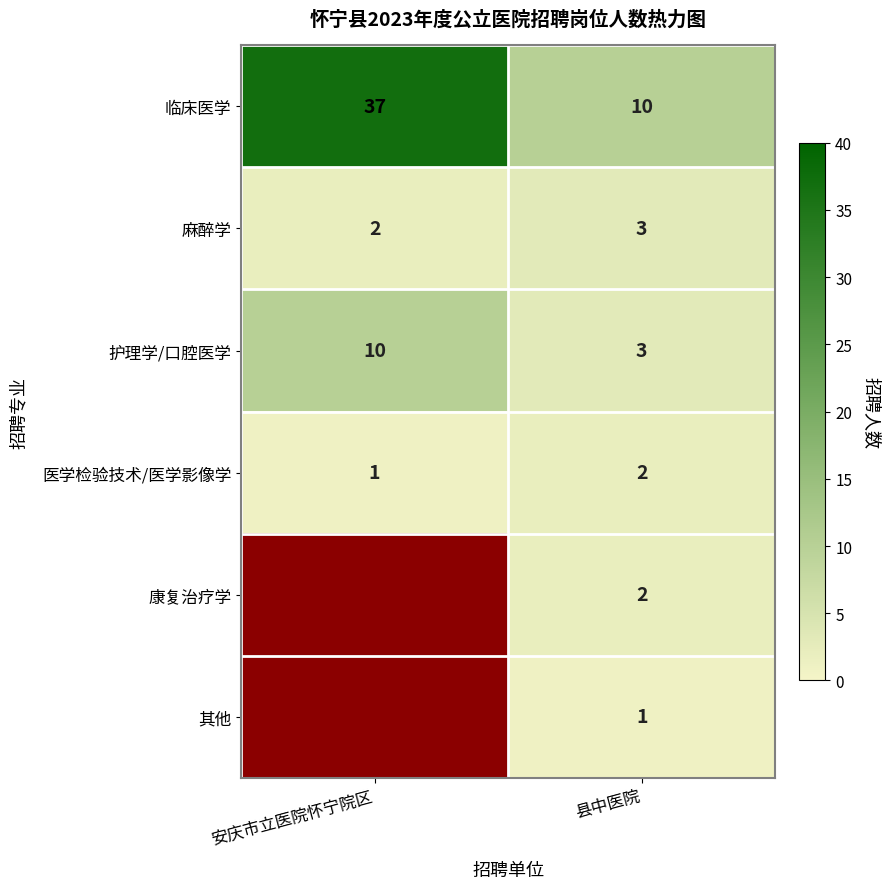

True or false: 康复治疗学 has a value of 2 at 县中医院.

True